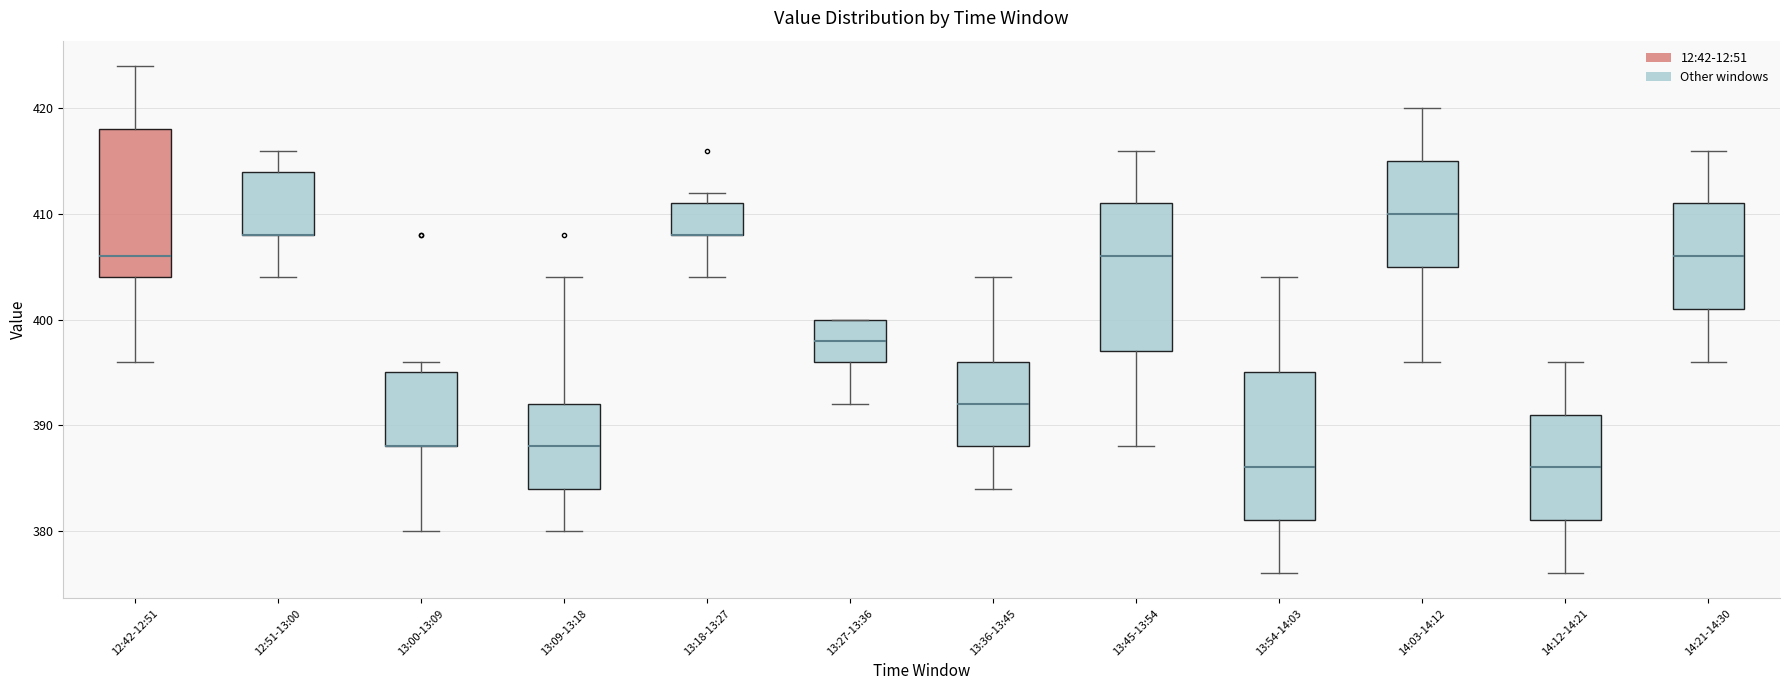

Reading left to right, transcribe this box plot: for each box, give where its median line is, the range the box spans, and where its two whiskers end, as read against the y-axis. The values are not printed on the chart, so give them approximately, as read against the axis.

12:42-12:51: median 406, box 404 to 418, whiskers 396 to 424
12:51-13:00: median 408 (drawn on the box's lower edge), box 408 to 414, whiskers 404 to 416
13:00-13:09: median 388 (drawn on the box's lower edge), box 388 to 395, whiskers 380 to 396
13:09-13:18: median 388, box 384 to 392, whiskers 380 to 404
13:18-13:27: median 408 (drawn on the box's lower edge), box 408 to 411, whiskers 404 to 412
13:27-13:36: median 398, box 396 to 400, whiskers 392 to 400
13:36-13:45: median 392, box 388 to 396, whiskers 384 to 404
13:45-13:54: median 406, box 397 to 411, whiskers 388 to 416
13:54-14:03: median 386, box 381 to 395, whiskers 376 to 404
14:03-14:12: median 410, box 405 to 415, whiskers 396 to 420
14:12-14:21: median 386, box 381 to 391, whiskers 376 to 396
14:21-14:30: median 406, box 401 to 411, whiskers 396 to 416